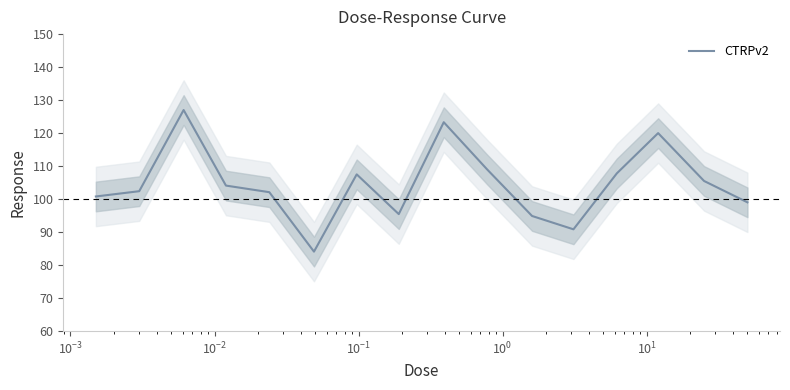

What is the minimum value for CTRPv2?

84.1